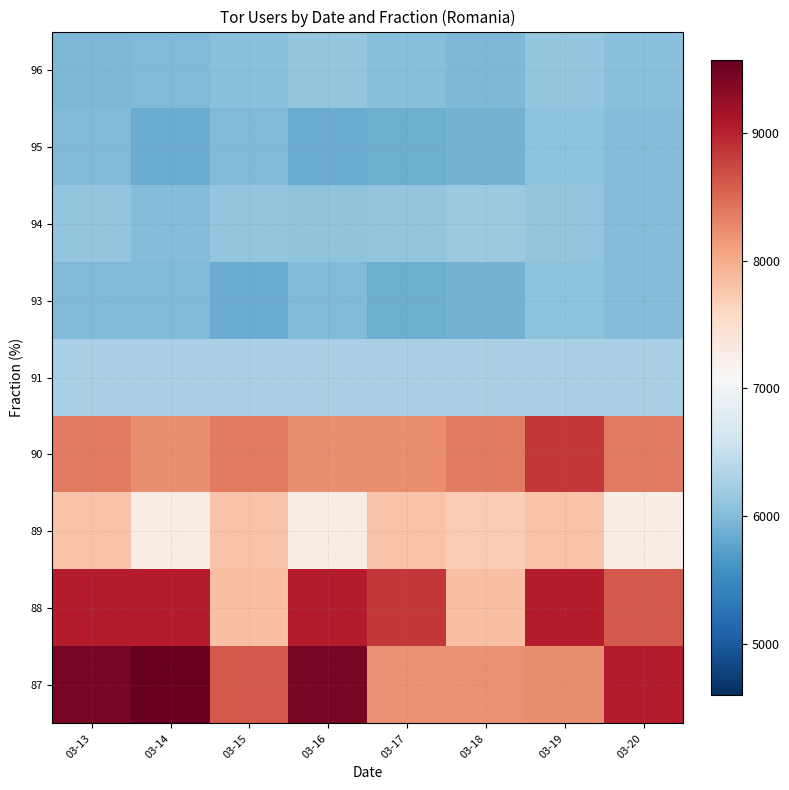

What is the minimum value shown in the chart?

5854